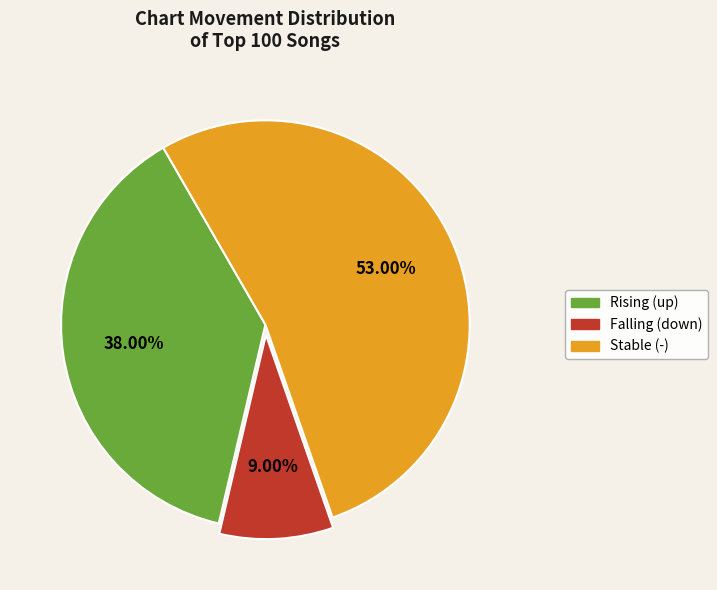

Is there any slice that represents more than half of the pie?

Yes